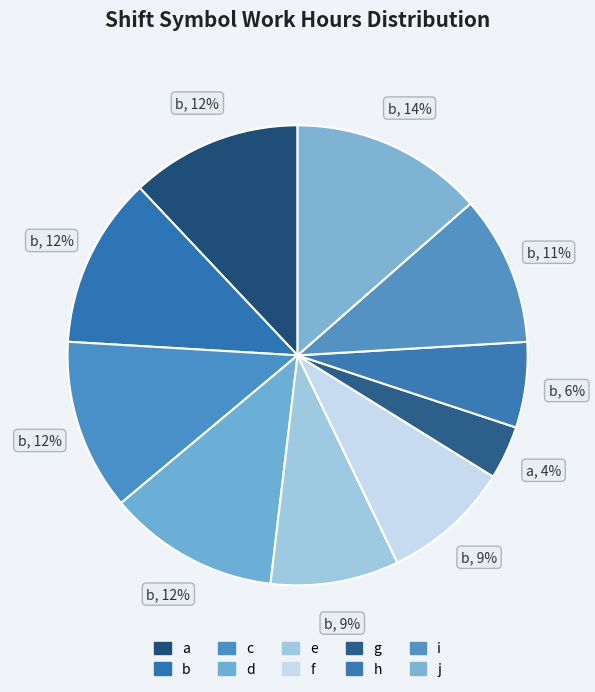

To the nearest percent, what is the difference between the g and c slice percentages?

8%